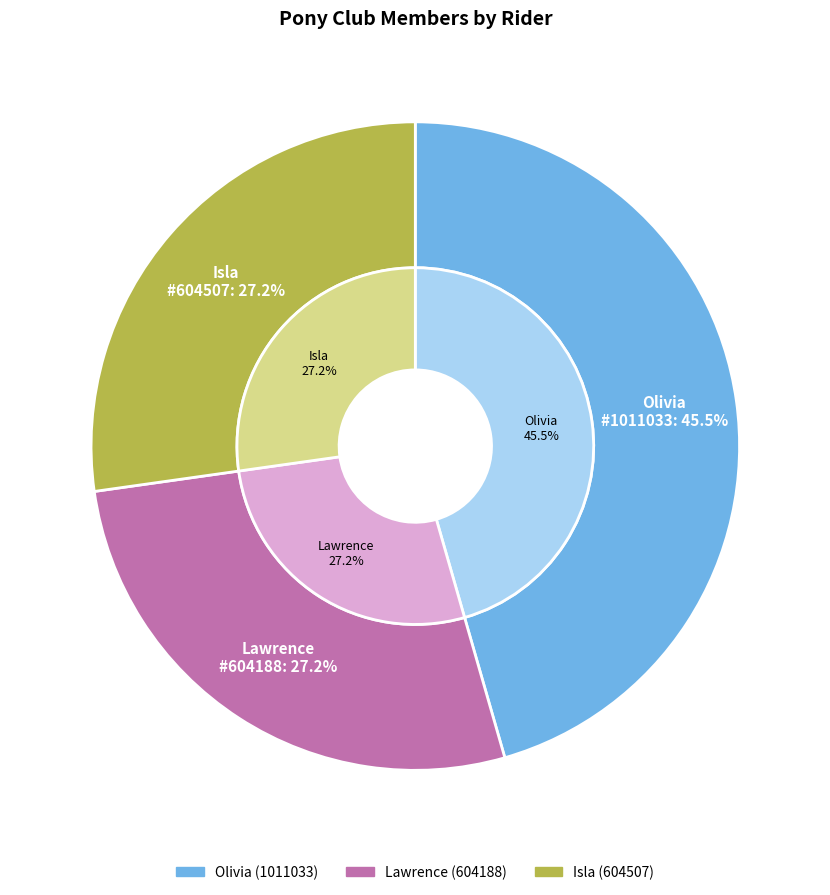

Count the number of slices in the pie.

3